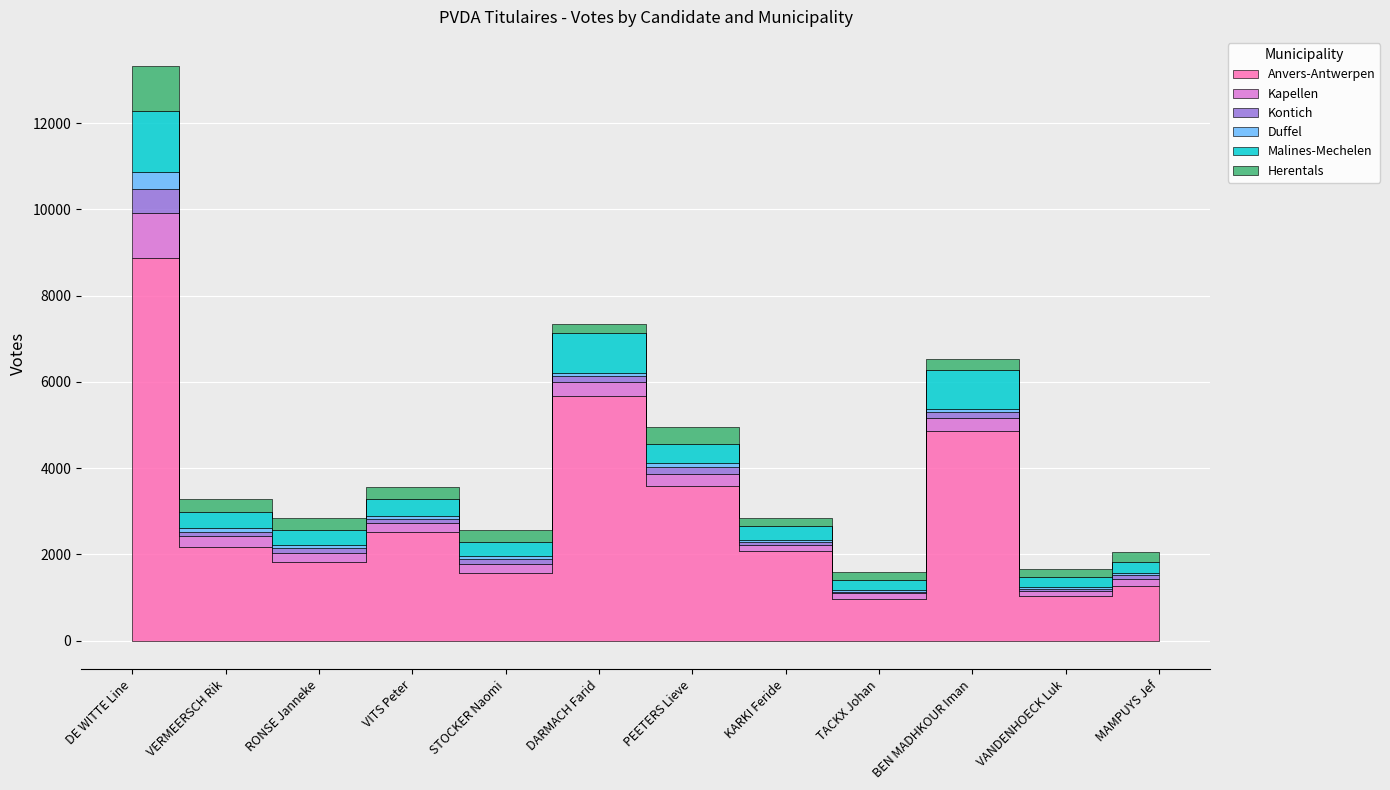

What is the label of the 7th point from the left?

PEETERS Lieve